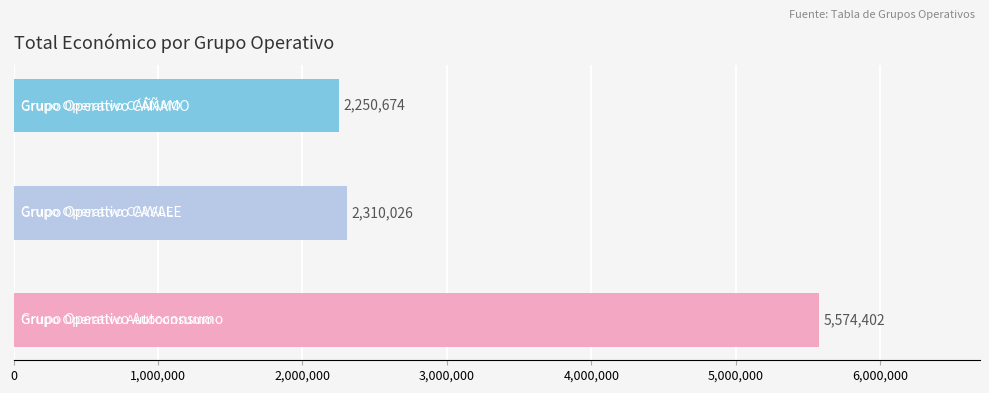

Reading bottom to top, extract all data points from this chart.

5574402	2310026	2250674